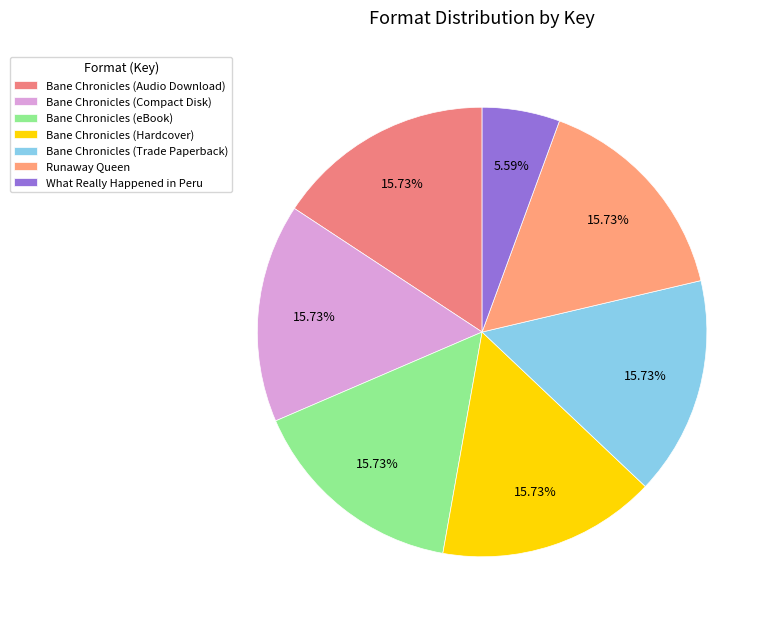

Count the number of slices in the pie.

7